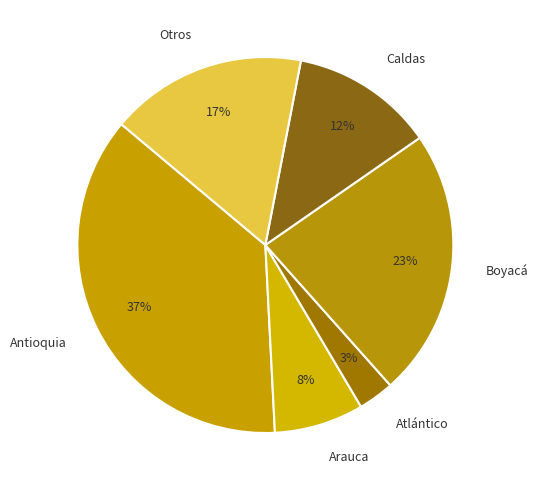

Does Boyacá represent more than half of the total?

No